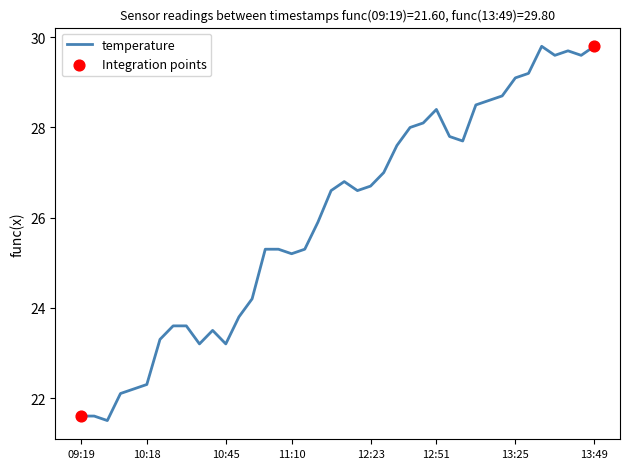

What is the minimum value shown in the chart?

21.5